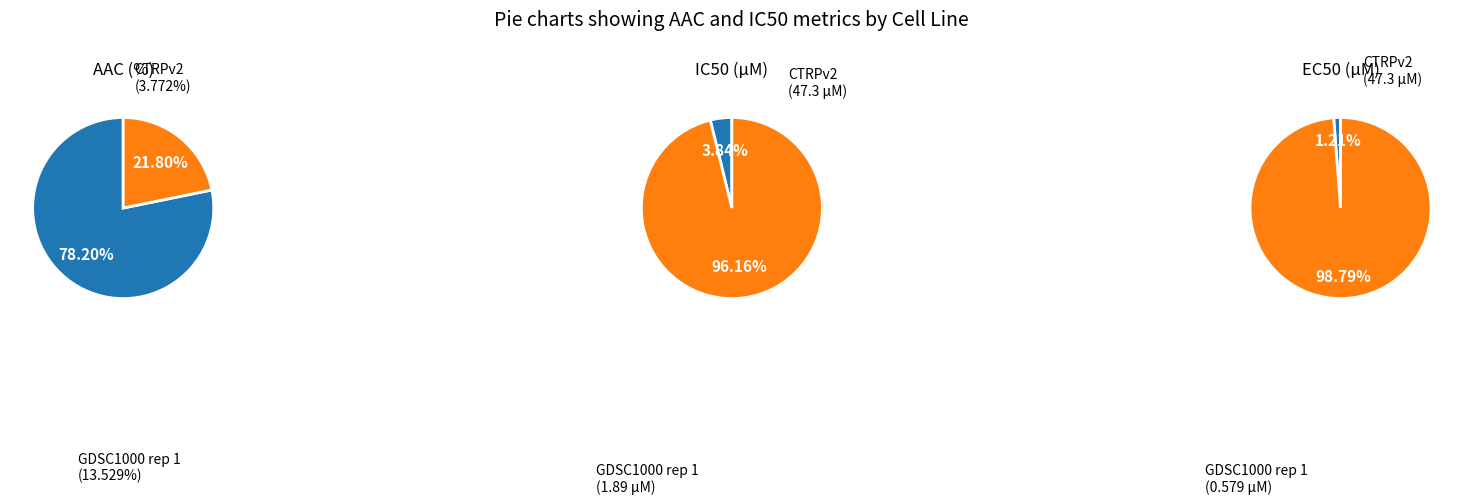

What is the change in value from GDSC1000 rep 1 to CTRPv2?

-9.8